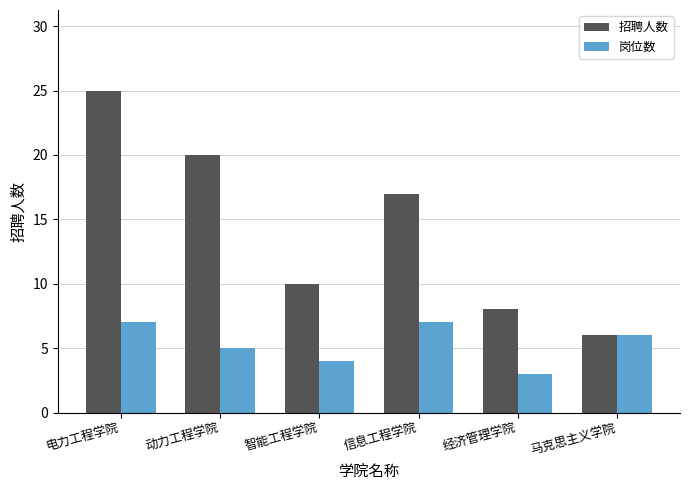

Are the bars horizontal?

No